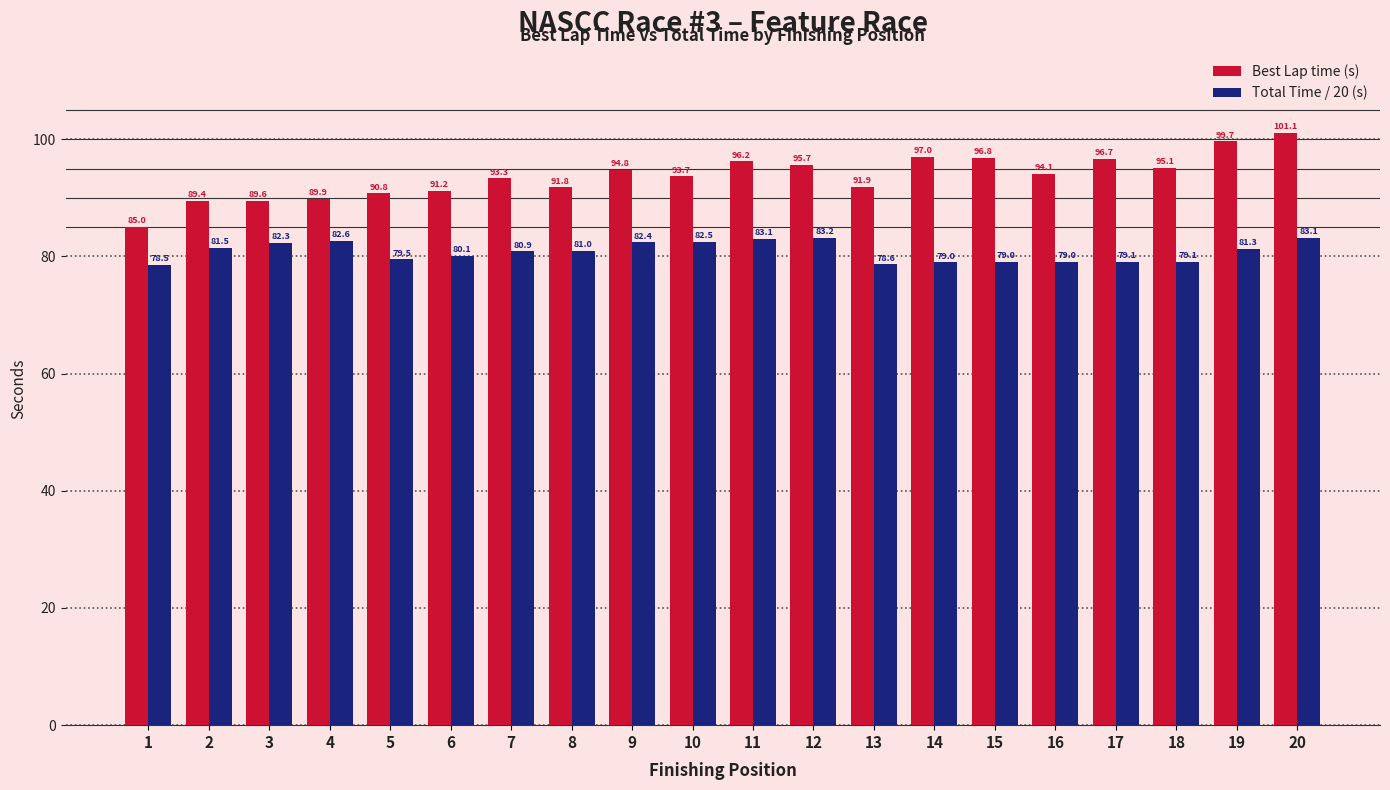

The value of Best Lap time (s) at 7 is 93.3. True or false?

True